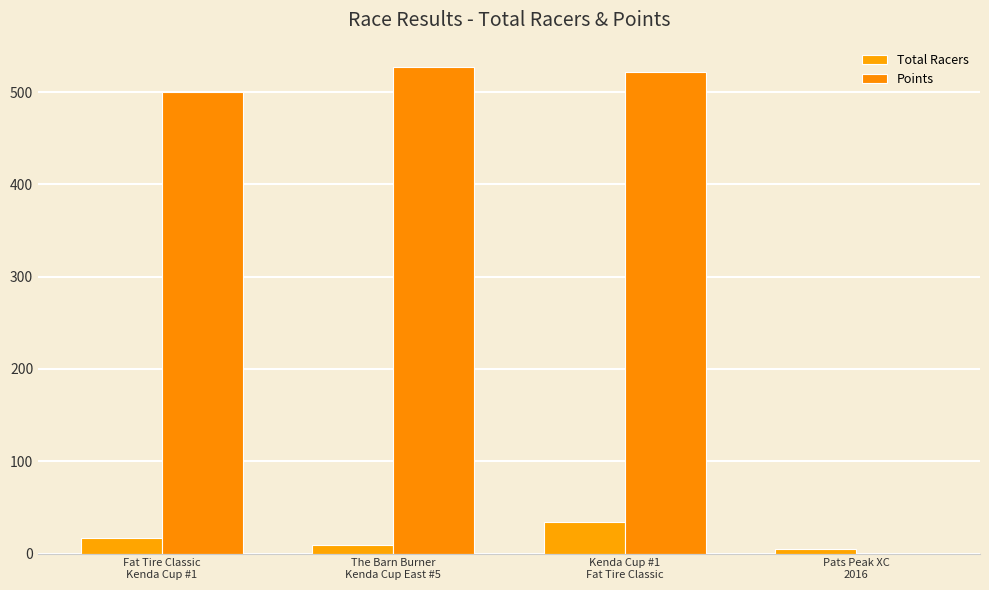

What is the average value of the Points series?

387.5